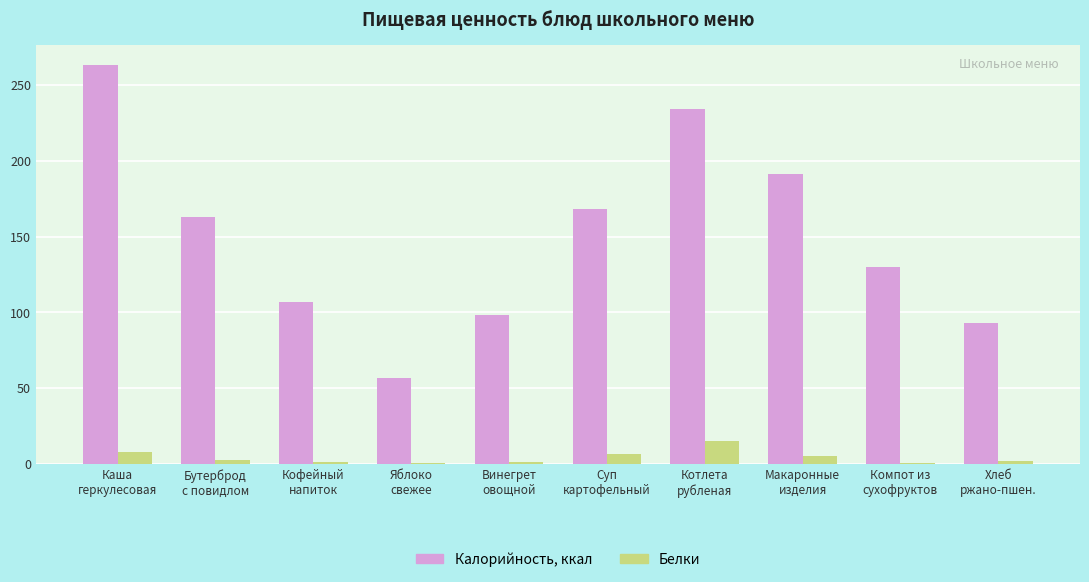

Where is Калорийность, ккал nearest to the value 159?

Бутерброд
с повидлом